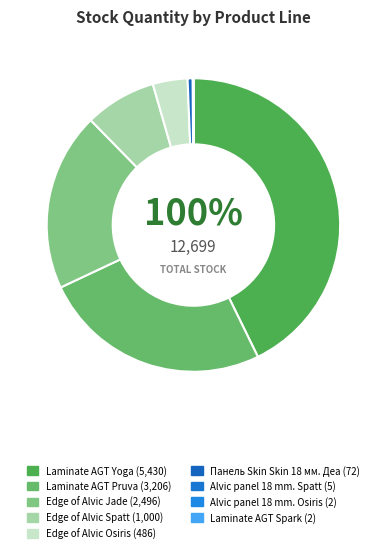

To the nearest percent, what is the difference between the largest and smallest slice percentages?

43%